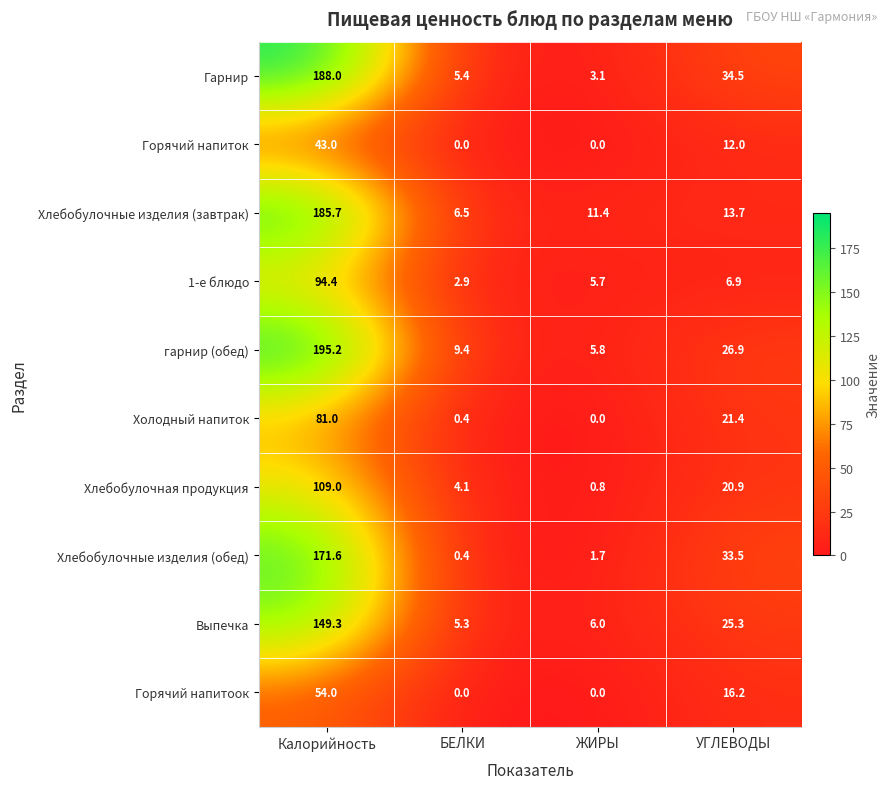

Which label corresponds to the largest value in the chart?

Калорийность